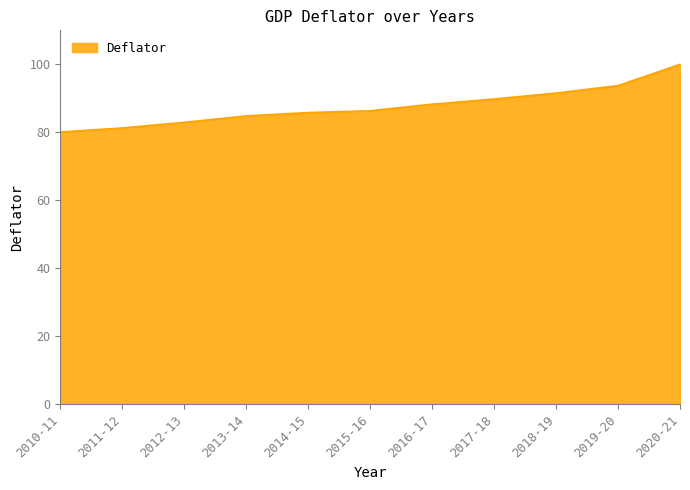

Reading left to right, what are all the values shown in this chart?

2010-11=80.1	2011-12=81.3	2012-13=82.9	2013-14=84.8	2014-15=85.8	2015-16=86.3	2016-17=88.3	2017-18=89.8	2018-19=91.6	2019-20=93.7	2020-21=100.0